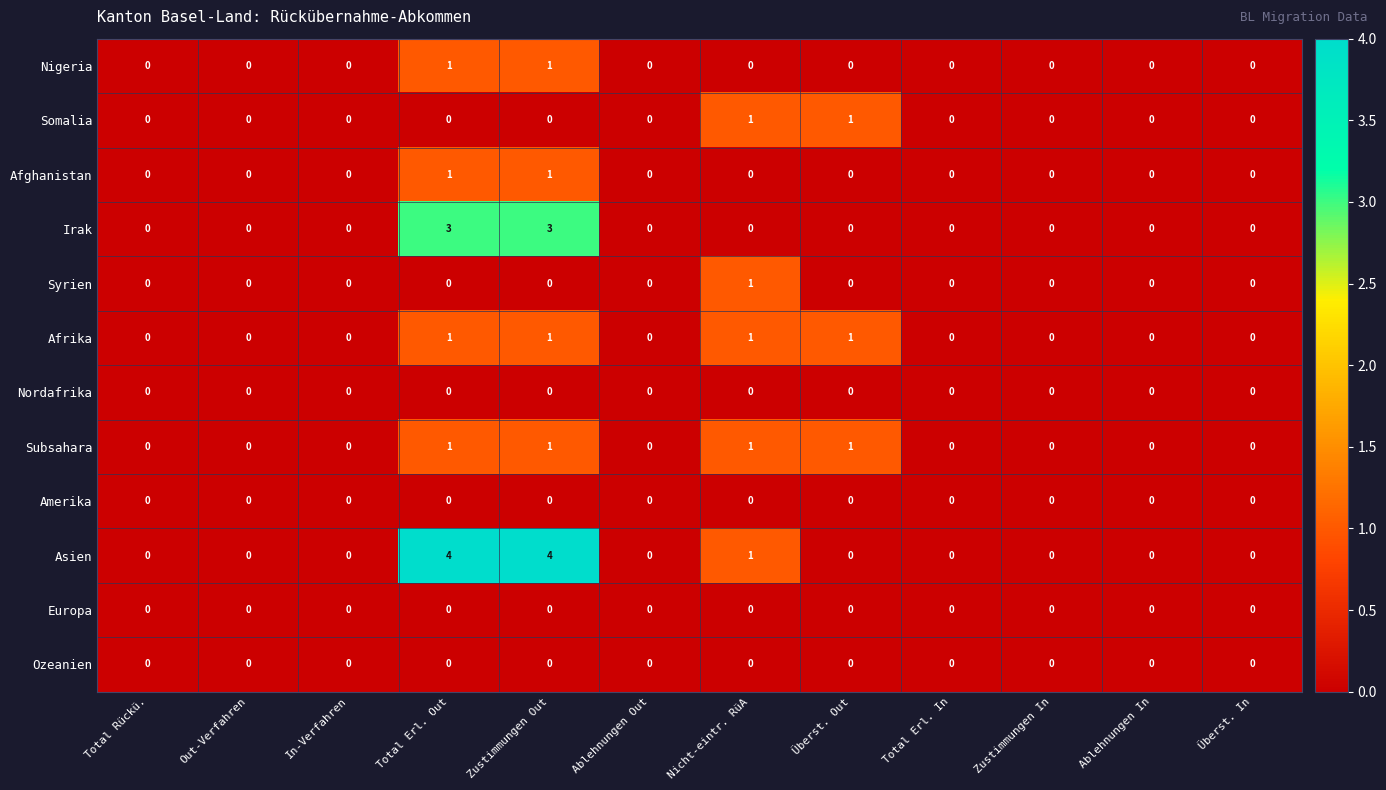

Which series has the largest total across all categories?

Asien